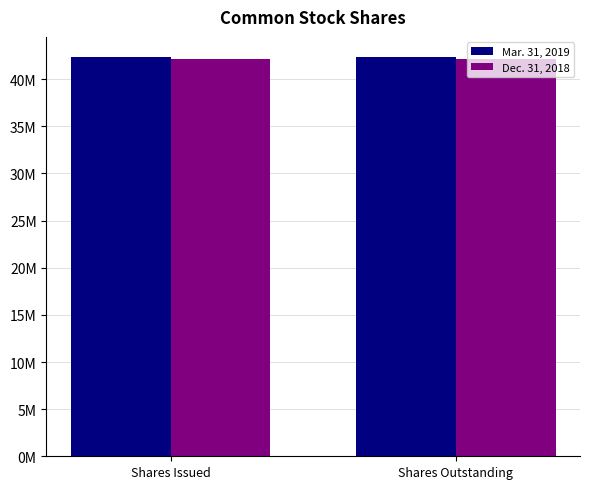

Is it true that Dec. 31, 2018 equals 70951381 at Shares Outstanding?

False